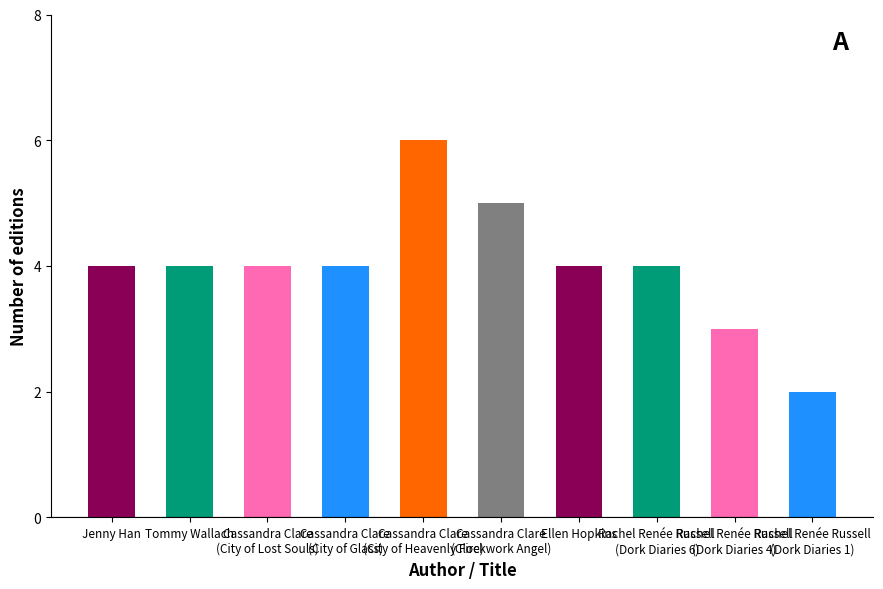

What is the sum of all values?

40